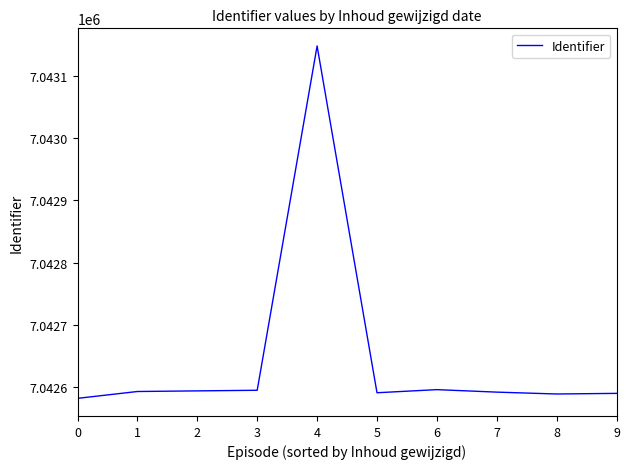

Approximately how many times larger is the value at 6 compared to 4?

1.0